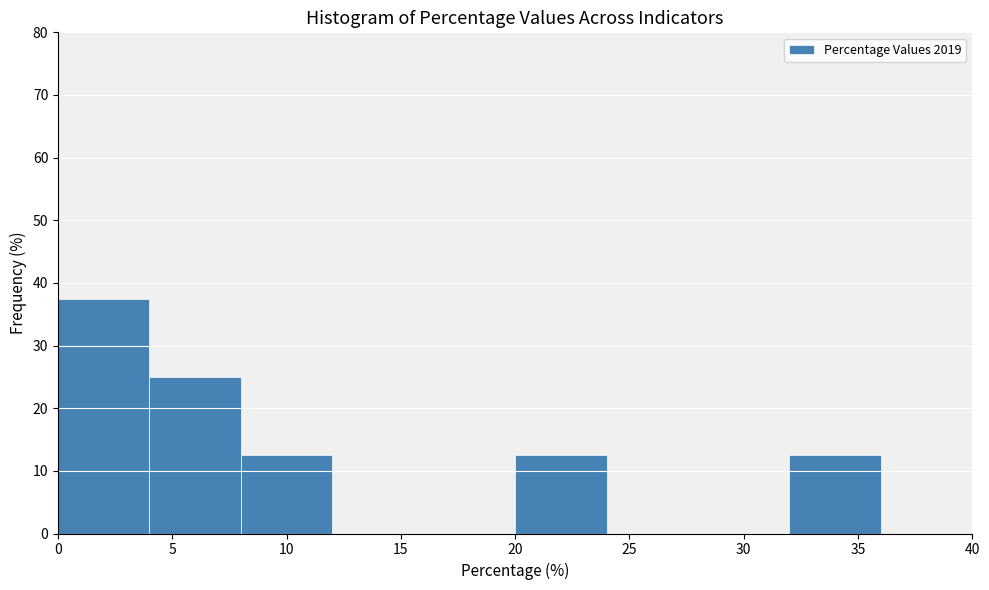

Reading left to right, transcribe this chart: for each bar, give the range it covers on the x-axis and its height. The values are not printed on the chart, so give them approximately, as read against the axis.

0 to 4: 38
4 to 8: 25
8 to 12: 13
12 to 16: 0
16 to 20: 0
20 to 24: 13
24 to 28: 0
28 to 32: 0
32 to 36: 13
36 to 40: 0